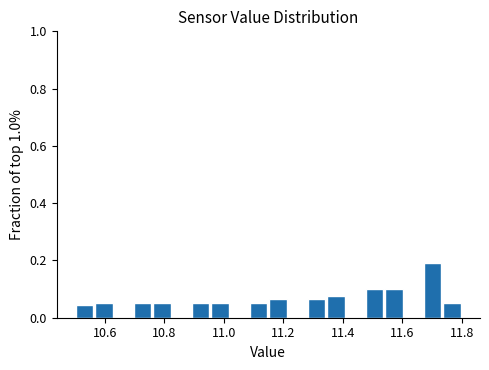

Around what value on the x-axis is the tallest bar? Give the approximate position of its centre, as read against the axis.

11.70